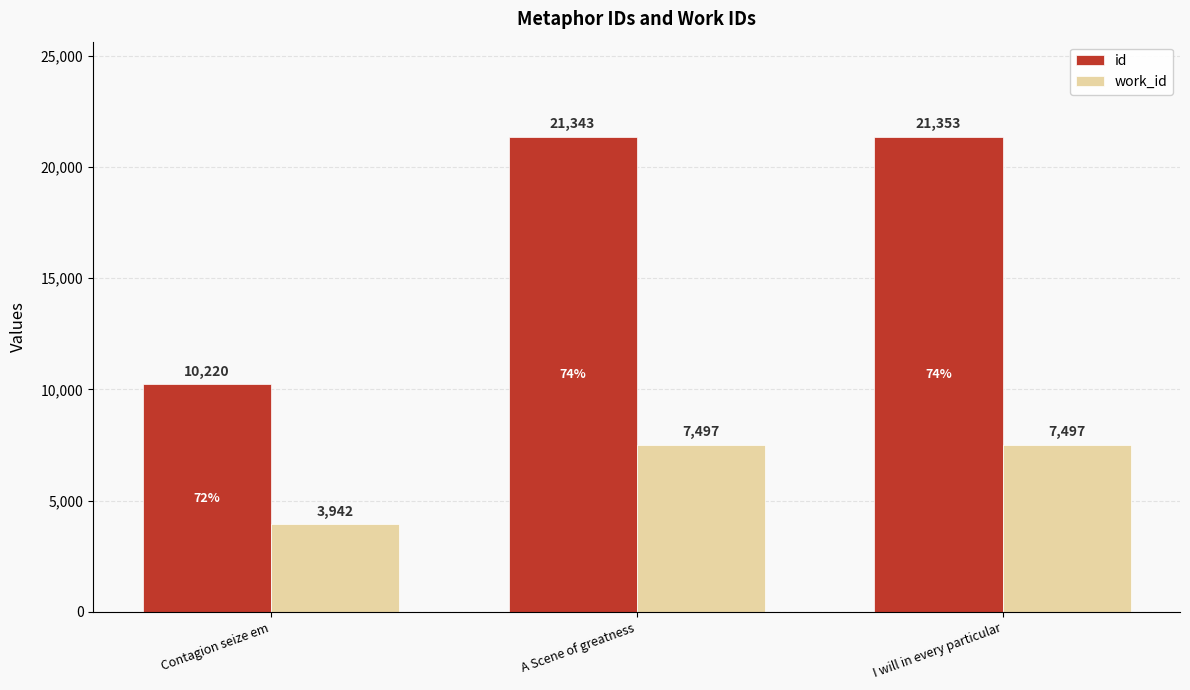

True or false: id has a value of 10220 at Contagion seize em.

True